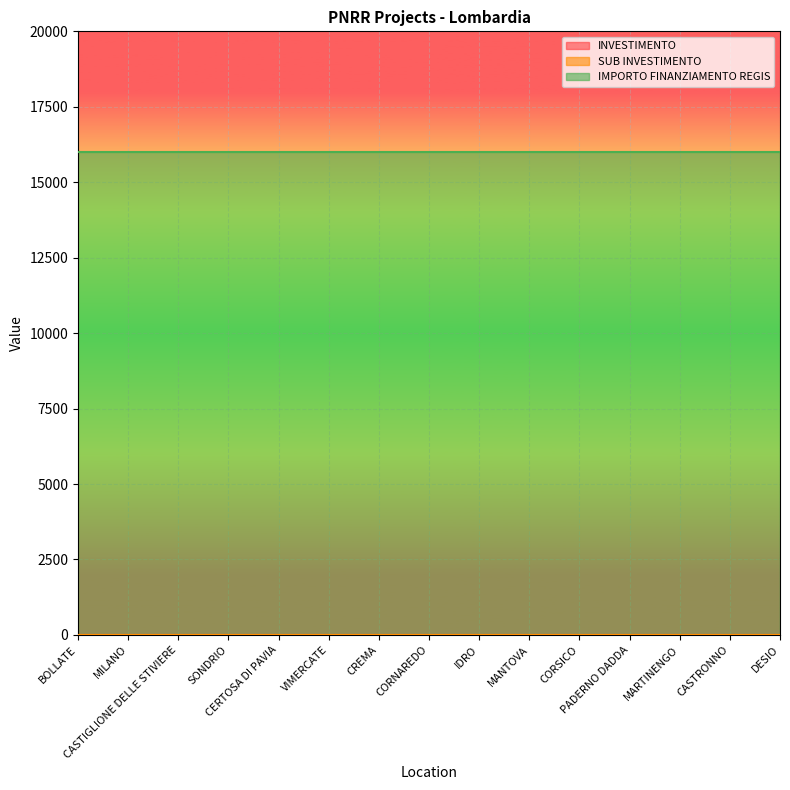

Reading right to left, transcribe all the data shown in this chart.

INVESTIMENTO: 3.2	3.2	3.2	3.2	3.2	3.2	3.2	3.2	3.2	3.2	3.2	3.2	3.2	3.2	3.2
SUB INVESTIMENTO: 3.2	3.2	3.2	3.2	3.2	3.2	3.2	3.2	3.2	3.2	3.2	3.2	3.2	3.2	3.2
IMPORTO FINANZIAMENTO REGIS: 16000.0	16000.0	16000.0	16000.0	16000.0	16000.0	16000.0	16000.0	16000.0	16000.0	16000.0	16000.0	16000.0	16000.0	16000.0